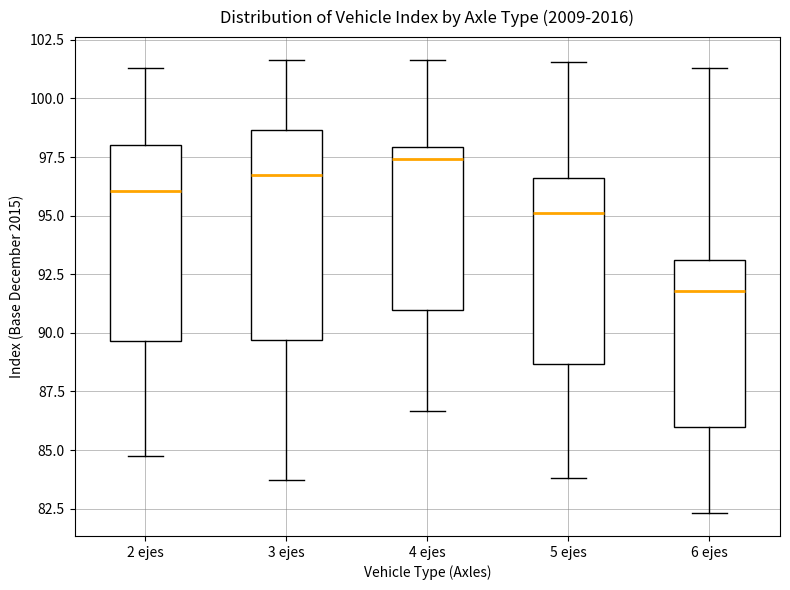

Which box's median line is the highest?

4 ejes